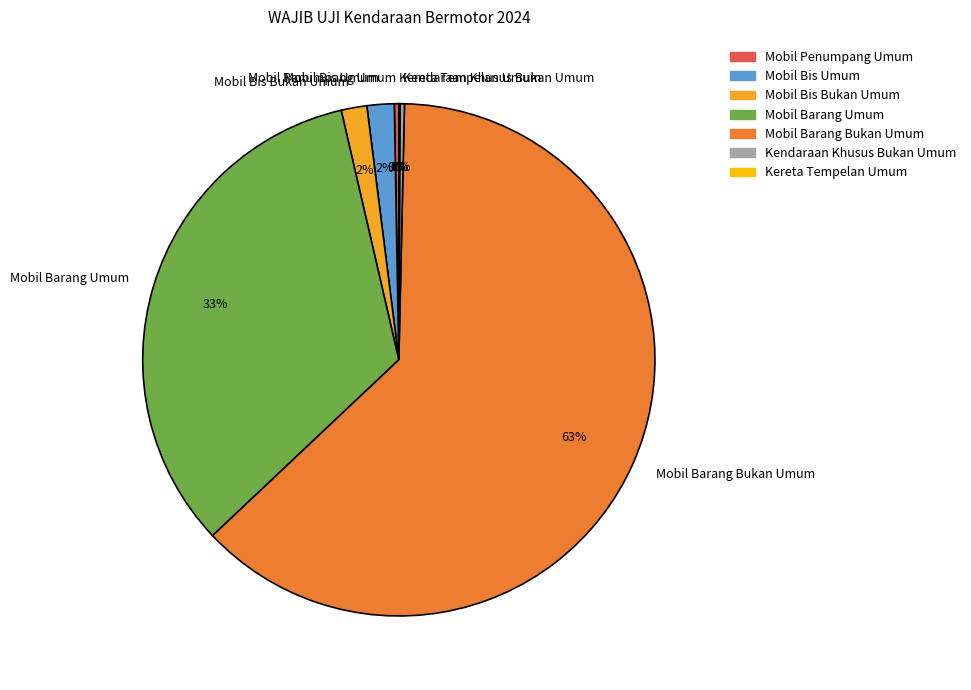

To the nearest percent, what is the combined percentage of Mobil Bis Bukan Umum and Kendaraan Khusus Bukan Umum?

2%